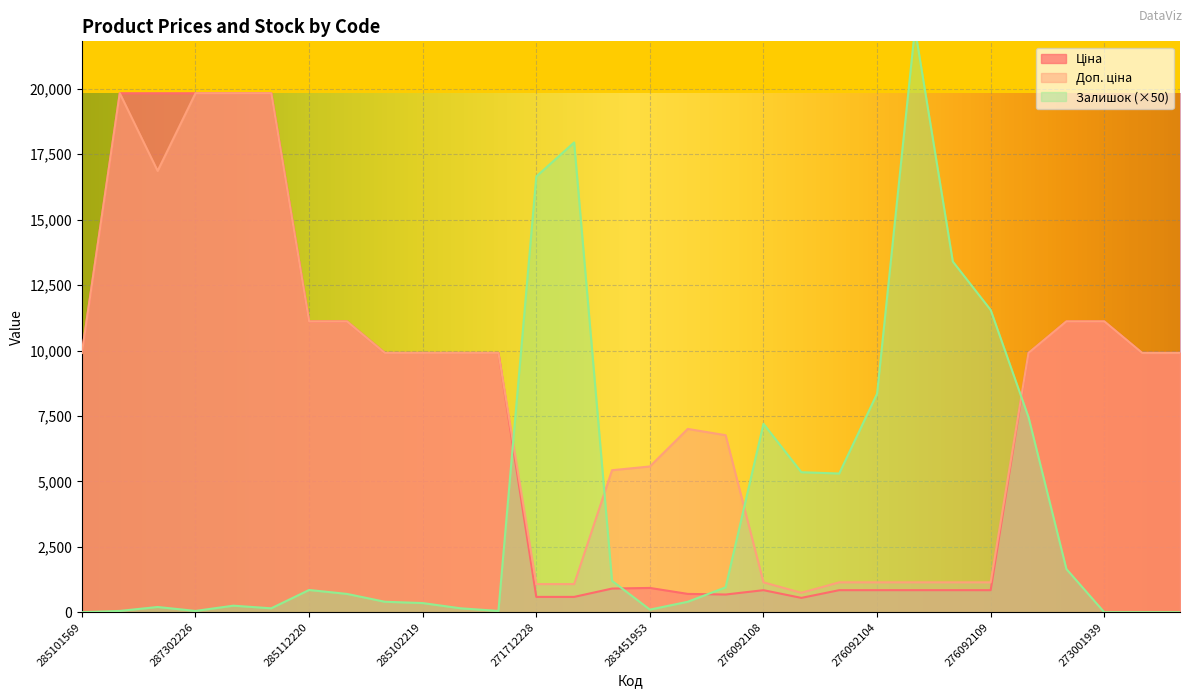

What is the difference between the maximum and minimum values in the Ціна series?

19283.3